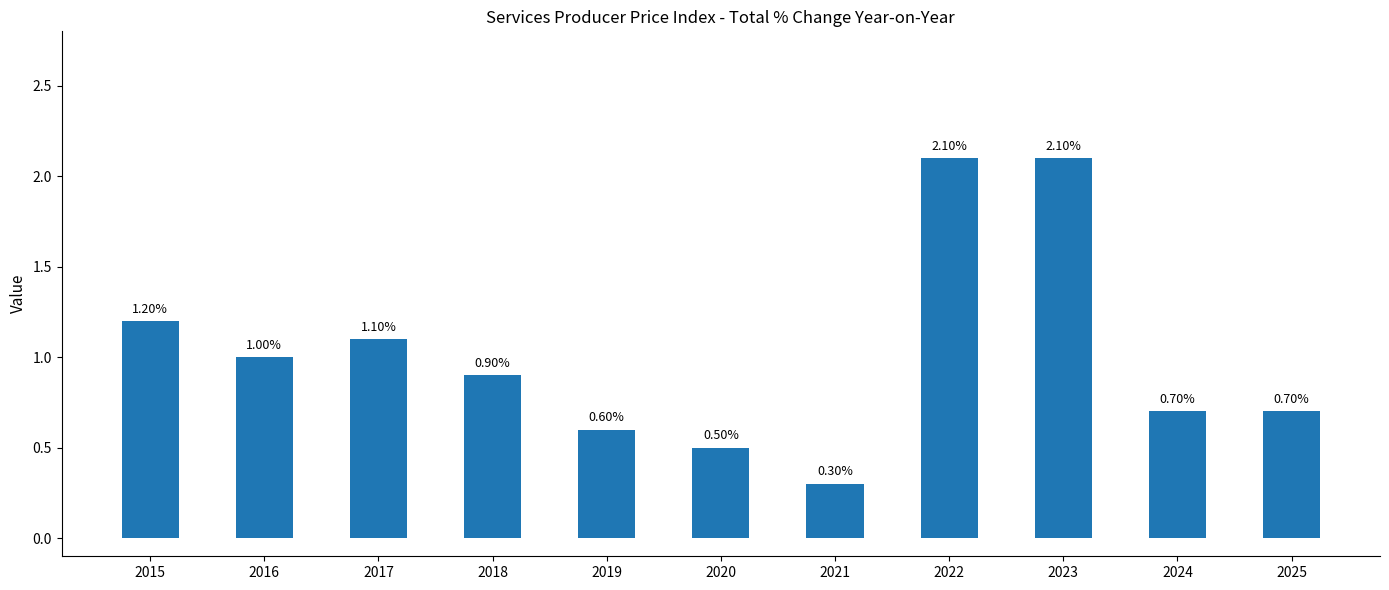

The value at 2015 is 0.7. True or false?

False